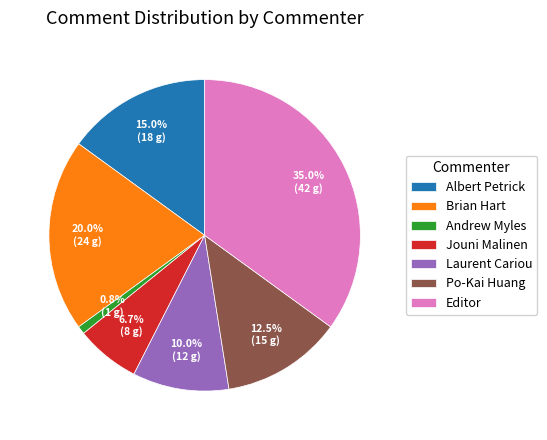

To the nearest percent, what portion does Brian Hart represent?

20%